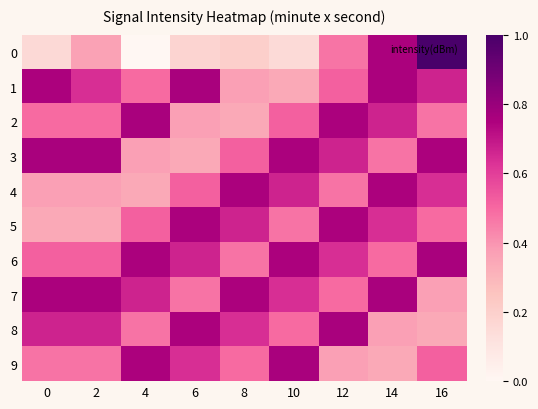

Reading left to right, list all the values displayed in this chart.

0: 0=0.2	2=0.4	4=0.0	6=0.2	8=0.2	10=0.1	12=0.5	14=0.8	16=1.0
1: 0=0.8	2=0.6	4=0.5	6=0.8	8=0.4	10=0.3	12=0.5	14=0.8	16=0.7
2: 0=0.5	2=0.5	4=0.8	6=0.4	8=0.3	10=0.5	12=0.8	14=0.7	16=0.5
3: 0=0.8	2=0.8	4=0.4	6=0.3	8=0.5	10=0.8	12=0.7	14=0.5	16=0.8
4: 0=0.4	2=0.4	4=0.3	6=0.5	8=0.8	10=0.7	12=0.5	14=0.8	16=0.6
5: 0=0.3	2=0.3	4=0.5	6=0.8	8=0.7	10=0.5	12=0.8	14=0.6	16=0.5
6: 0=0.5	2=0.5	4=0.8	6=0.7	8=0.5	10=0.8	12=0.6	14=0.5	16=0.8
7: 0=0.8	2=0.8	4=0.7	6=0.5	8=0.8	10=0.6	12=0.5	14=0.8	16=0.4
8: 0=0.7	2=0.7	4=0.5	6=0.8	8=0.6	10=0.5	12=0.8	14=0.4	16=0.3
9: 0=0.5	2=0.5	4=0.8	6=0.6	8=0.5	10=0.8	12=0.4	14=0.3	16=0.5